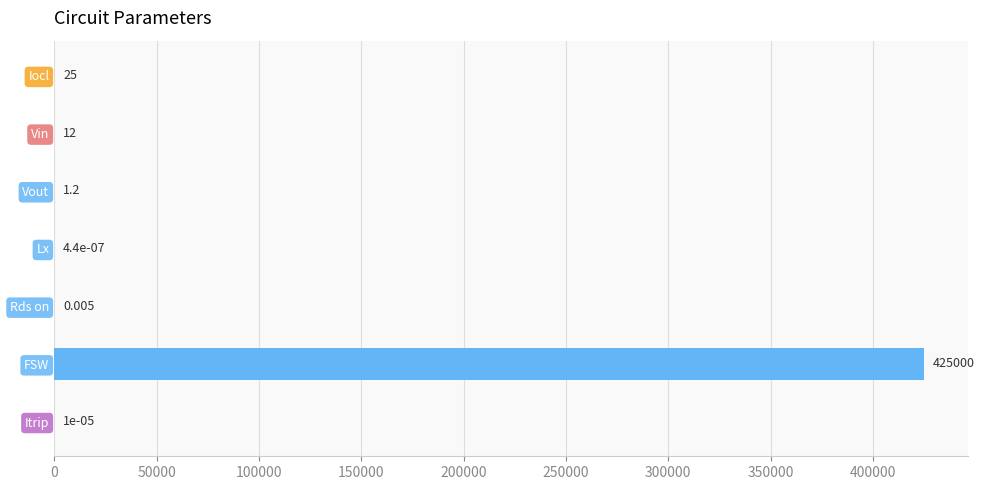

Count the number of values greater than 1.

4